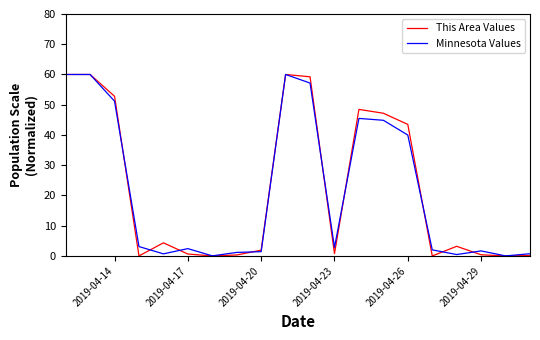

What is the maximum value for This Area Values?

60.0